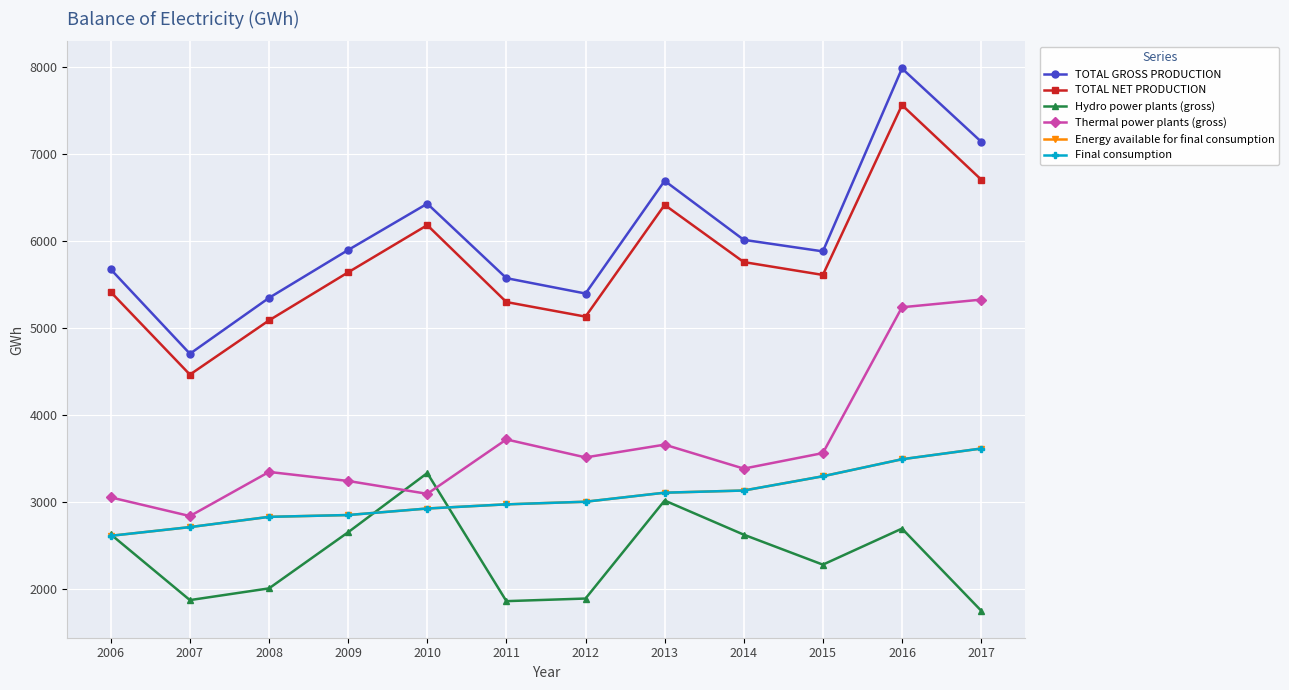

Does the chart have visible grid lines?

Yes